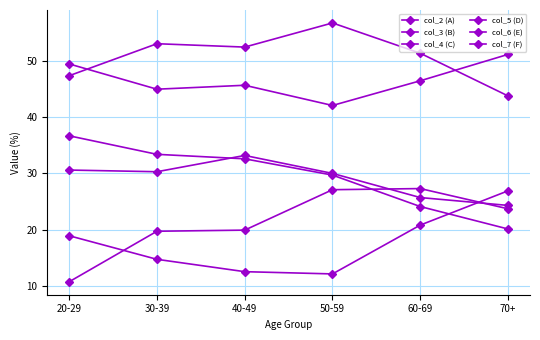

Which series has the widest spread of values?

col_3 (B)